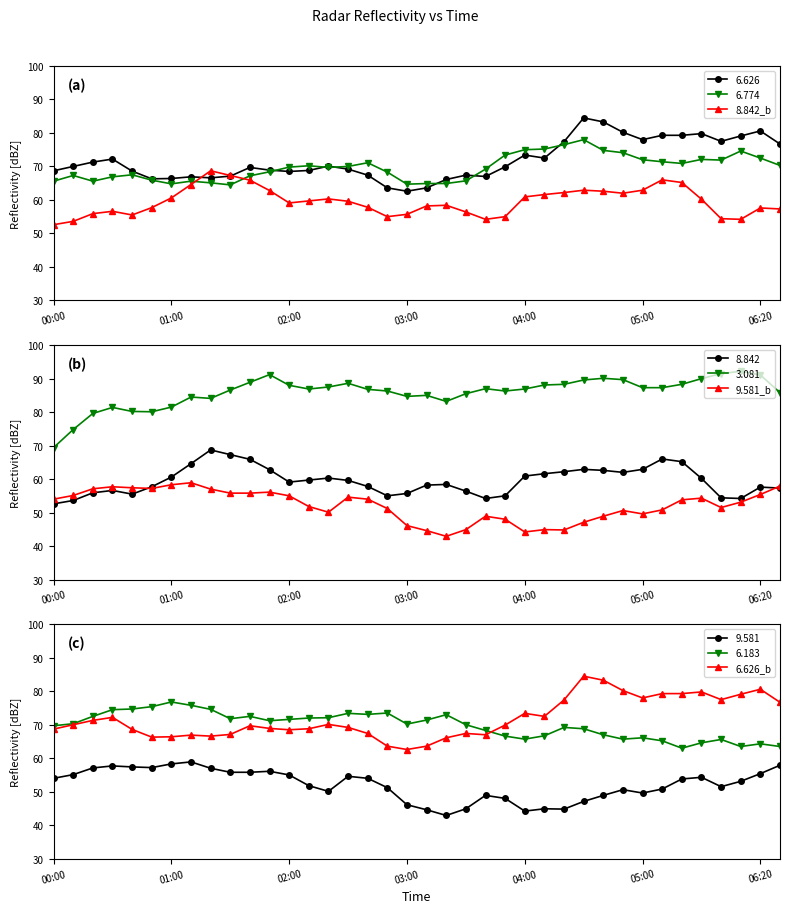

The value of 9.581_b at 13 is 70.0. True or false?

False